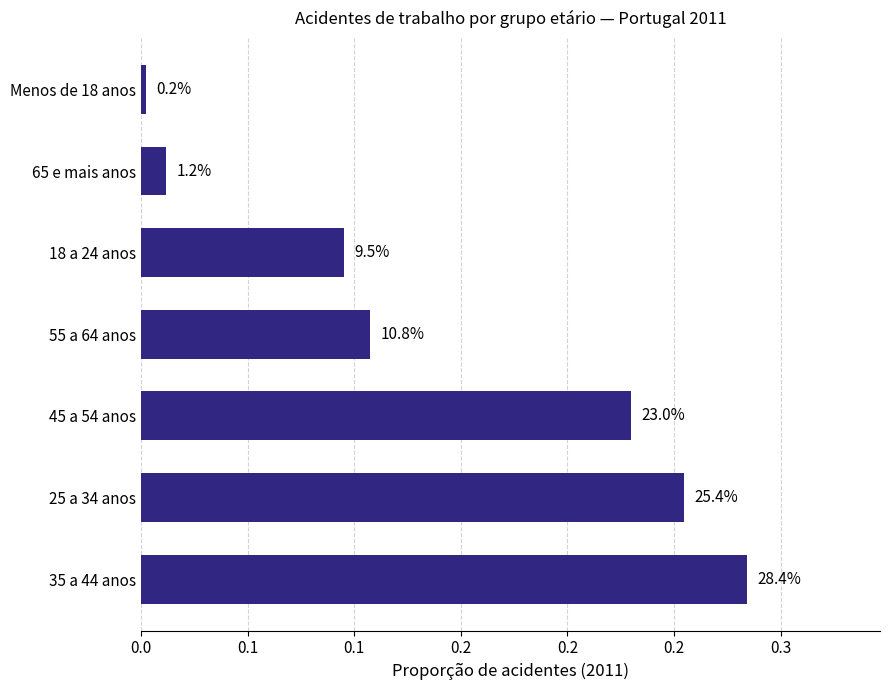

Does the chart contain any negative values?

No